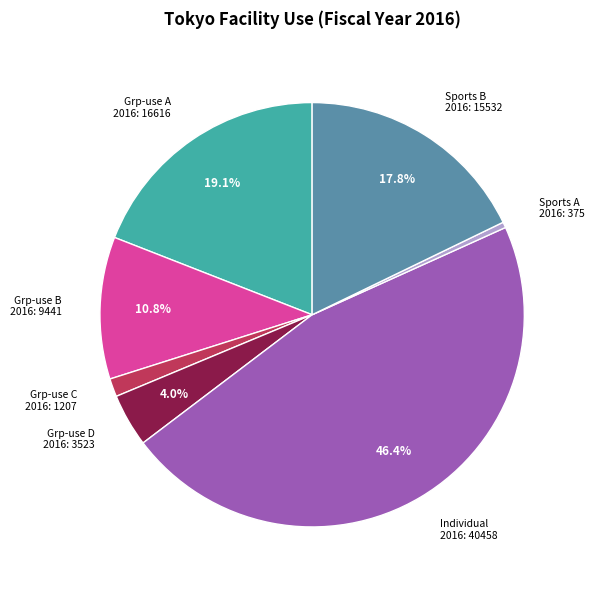

Does Individual 2016: 40458 represent more than half of the total?

No